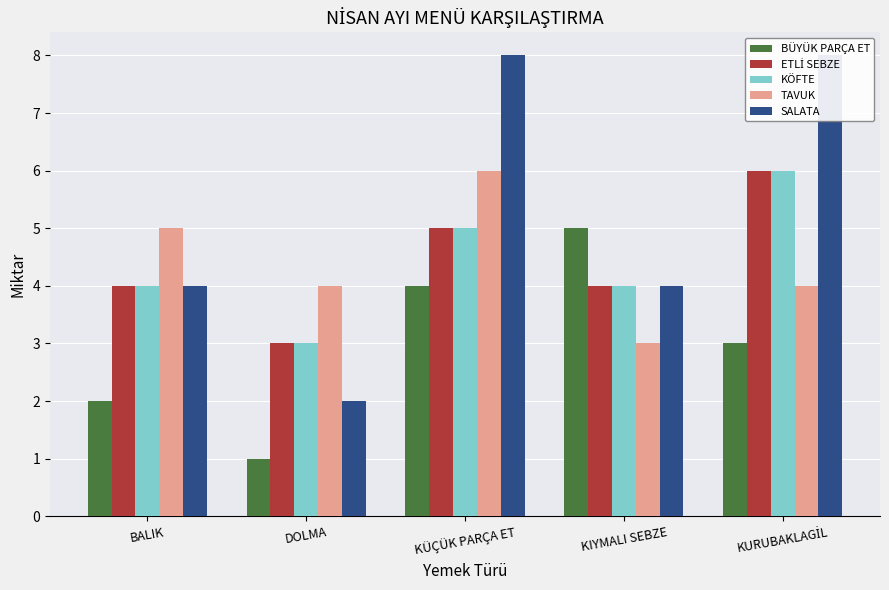

Which has a higher value, KIYMALI SEBZE or BALIK?

KIYMALI SEBZE